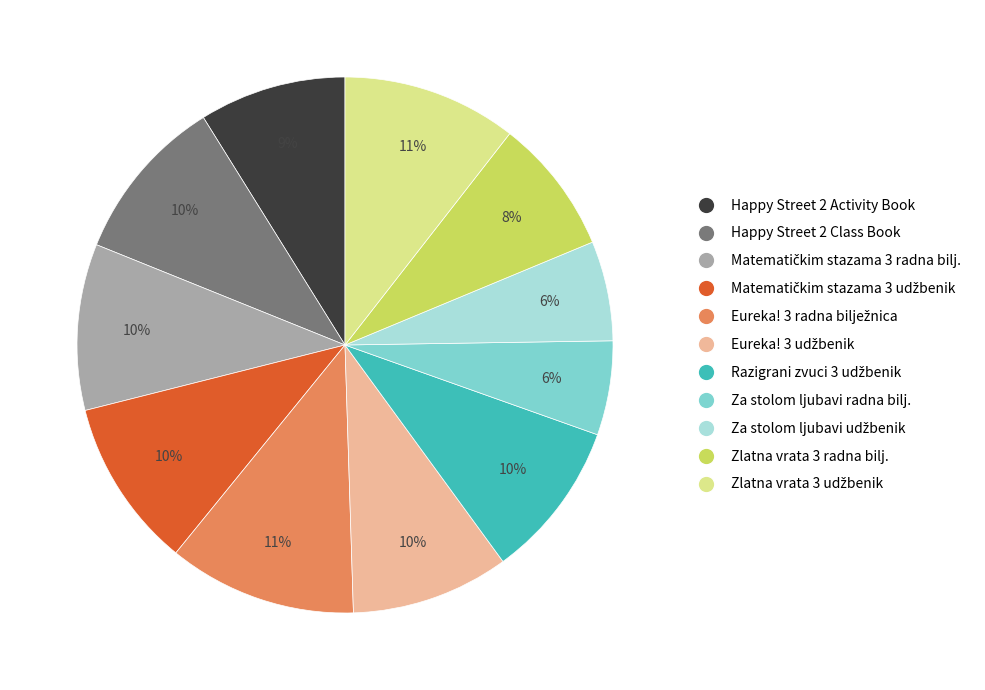

To the nearest percent, what is the average slice percentage?

9%